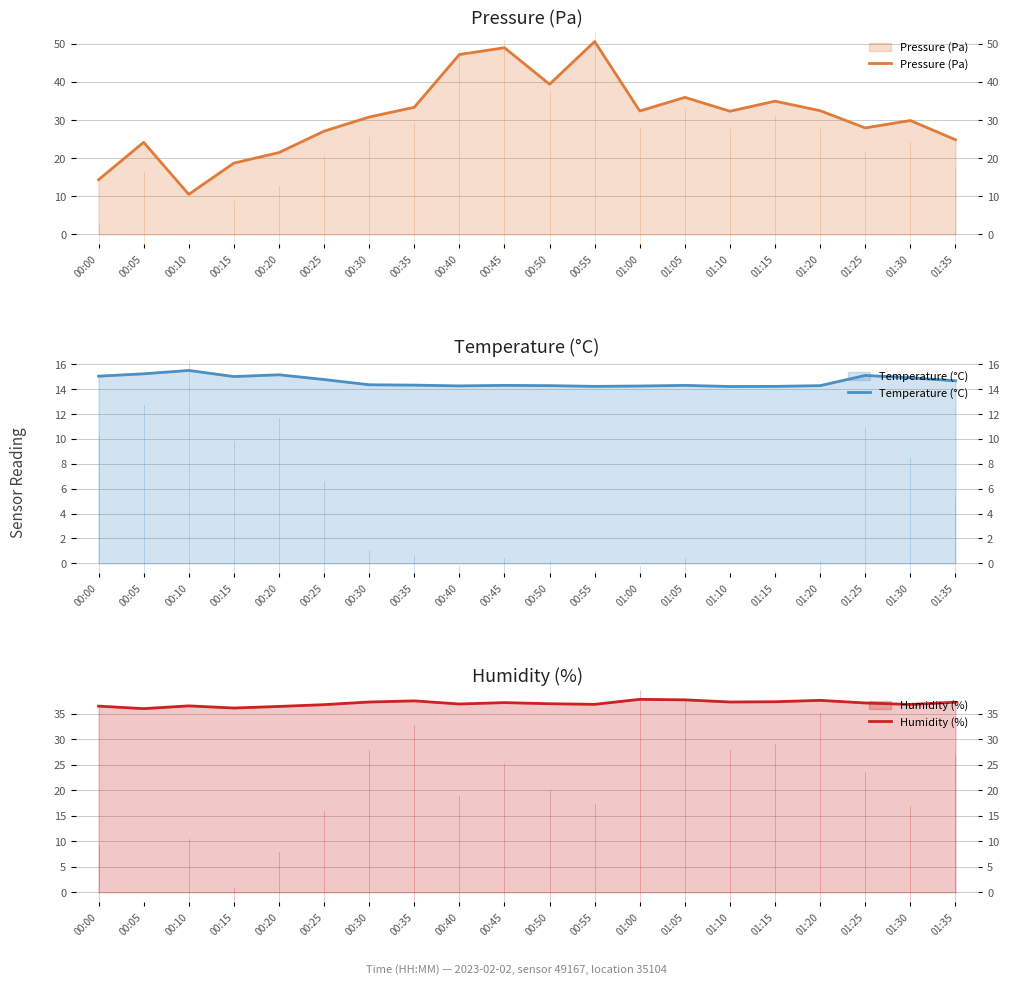

Reading left to right, transcribe all the data shown in this chart.

Pressure (Pa): 00:00=14.3	00:05=24.1	00:10=10.5	00:15=18.7	00:20=21.4	00:25=27.1	00:30=30.8	00:35=33.3	00:40=47.1	00:45=48.9	00:50=39.3	00:55=50.5	01:00=32.3	01:05=35.9	01:10=32.3	01:15=34.9	01:20=32.4	01:25=27.9	01:30=29.8	01:35=24.8
Temperature (°C): 00:00=15.0	00:05=15.2	00:10=15.5	00:15=15.0	00:20=15.1	00:25=14.8	00:30=14.3	00:35=14.3	00:40=14.2	00:45=14.3	00:50=14.3	00:55=14.2	01:00=14.2	01:05=14.3	01:10=14.2	01:15=14.2	01:20=14.3	01:25=15.1	01:30=14.9	01:35=14.7
Humidity (%): 00:00=36.5	00:05=36.0	00:10=36.5	00:15=36.1	00:20=36.4	00:25=36.7	00:30=37.3	00:35=37.5	00:40=36.9	00:45=37.1	00:50=36.9	00:55=36.8	01:00=37.8	01:05=37.7	01:10=37.3	01:15=37.3	01:20=37.6	01:25=37.1	01:30=36.8	01:35=37.2